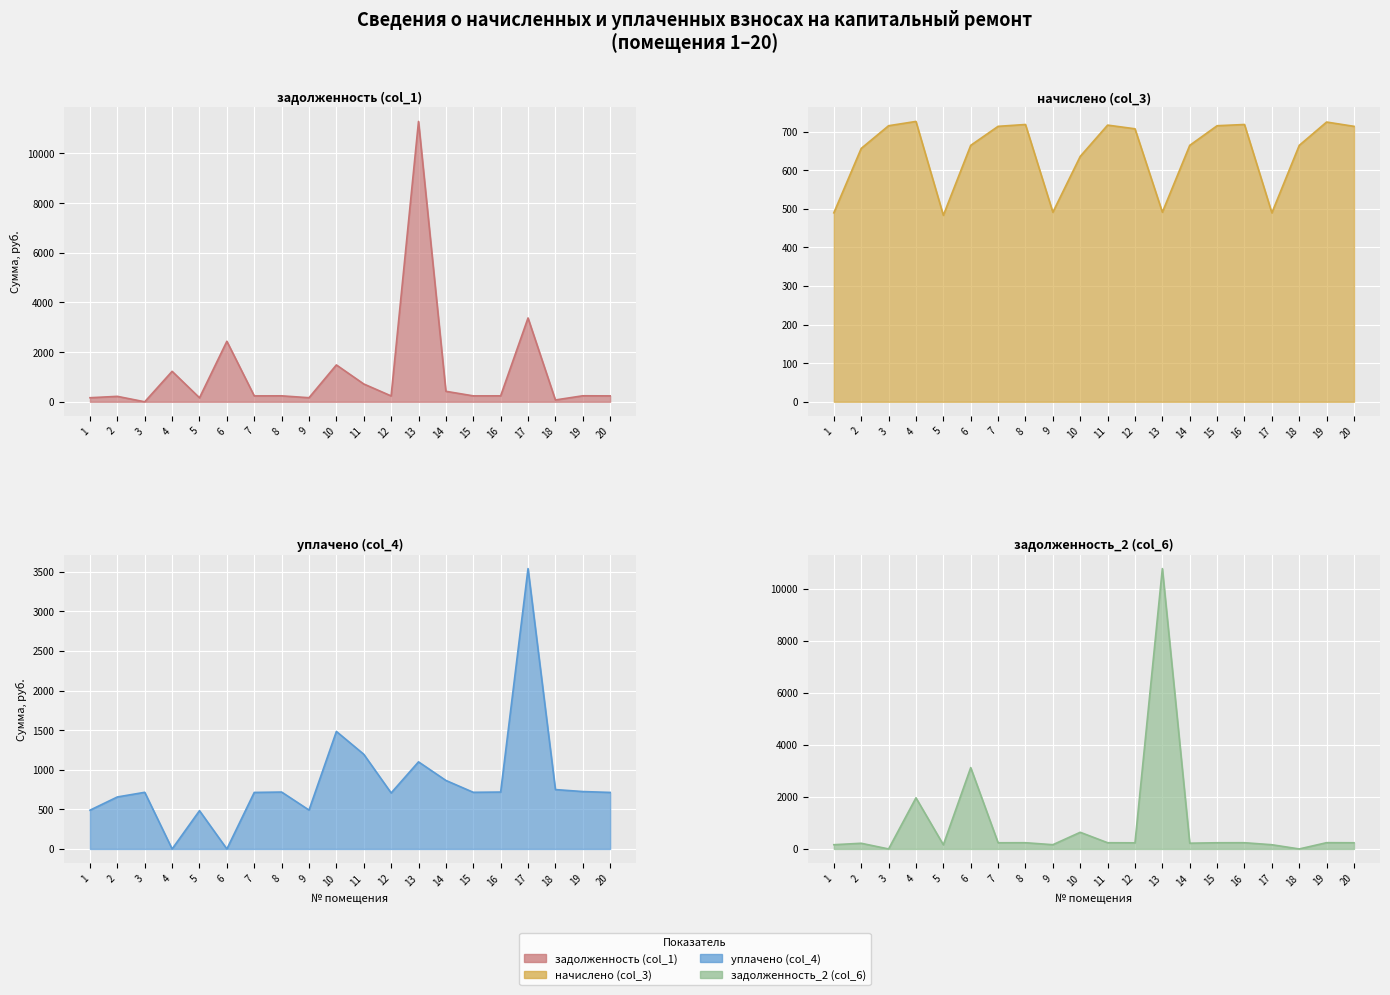

What is the total value across all series at 19?

1933.4